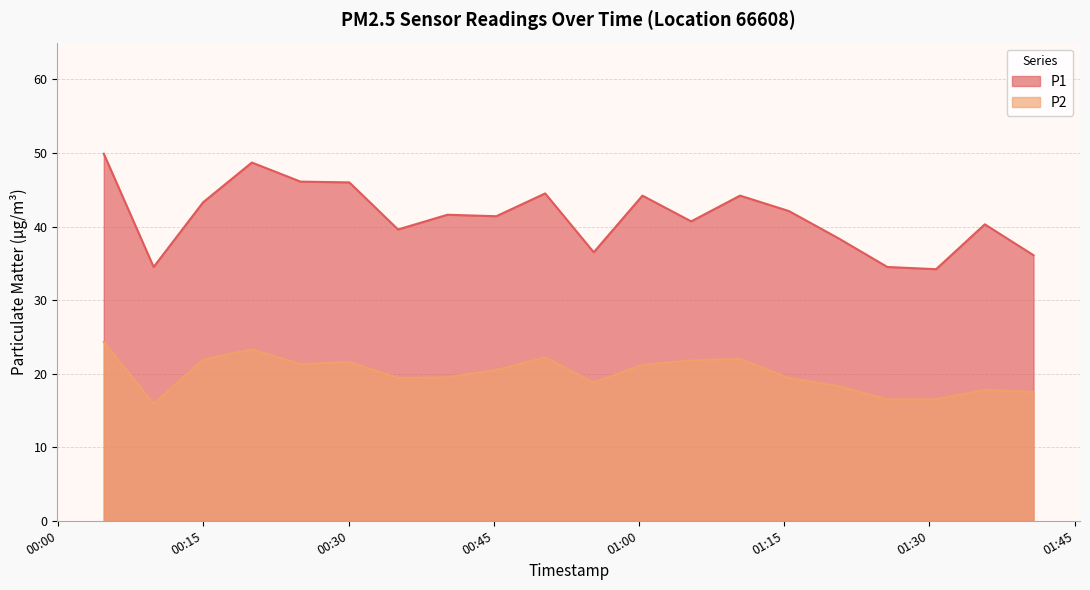

True or false: P2 has a value of 7.9 at 2023-02-25T00:04:42.

False